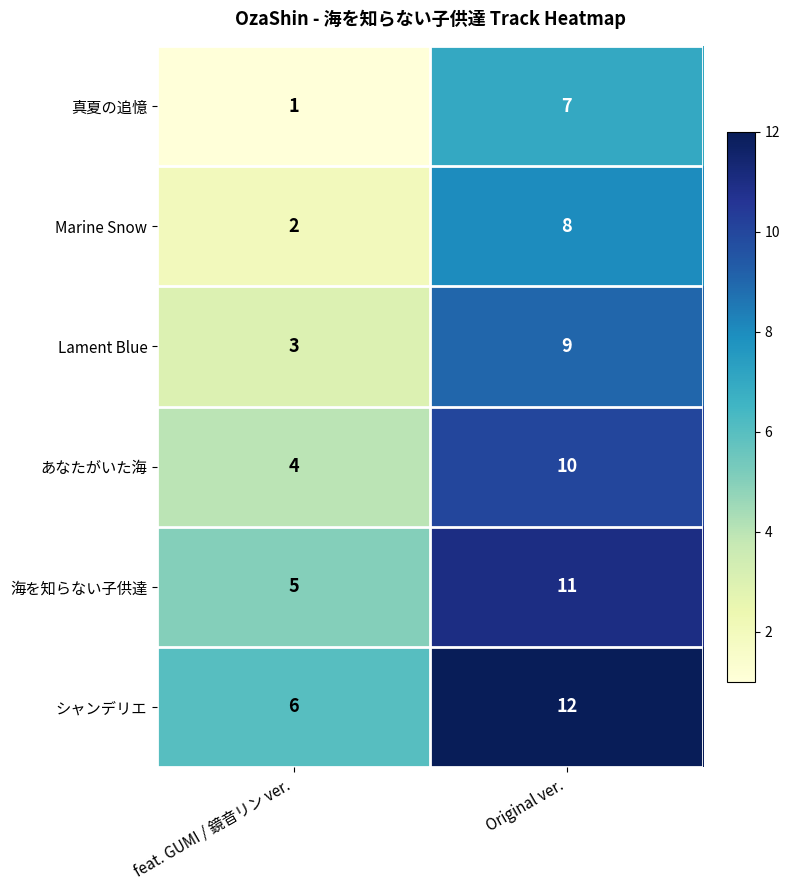

What is the total value across all series at Original ver.?

57